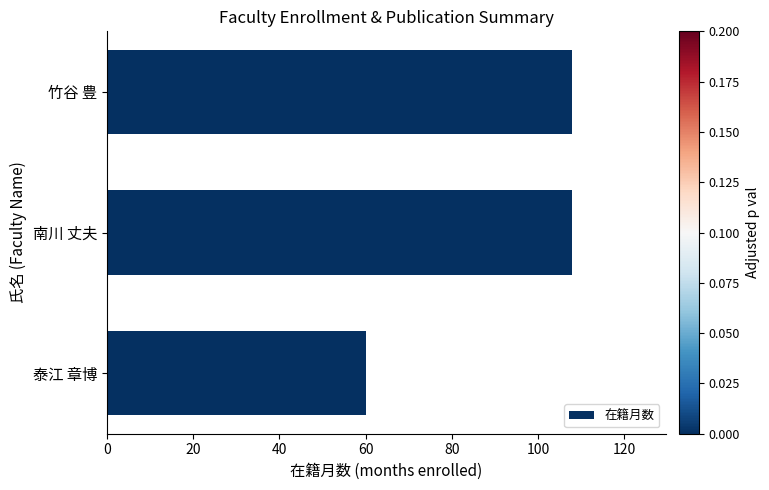

The value at 竹谷 豊 is 108. True or false?

True